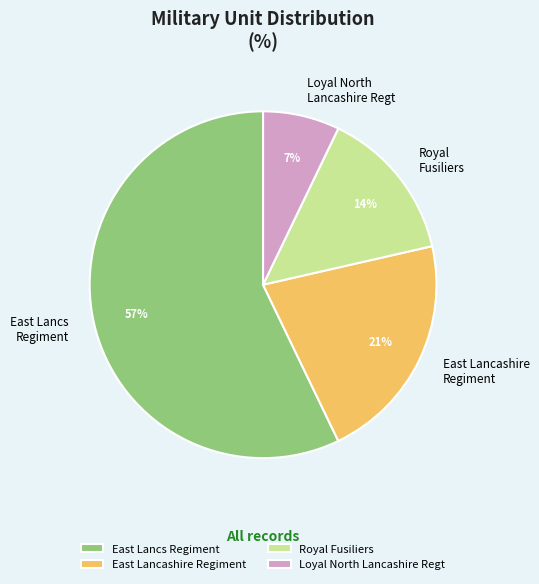

What is the majority slice?

East Lancs Regiment